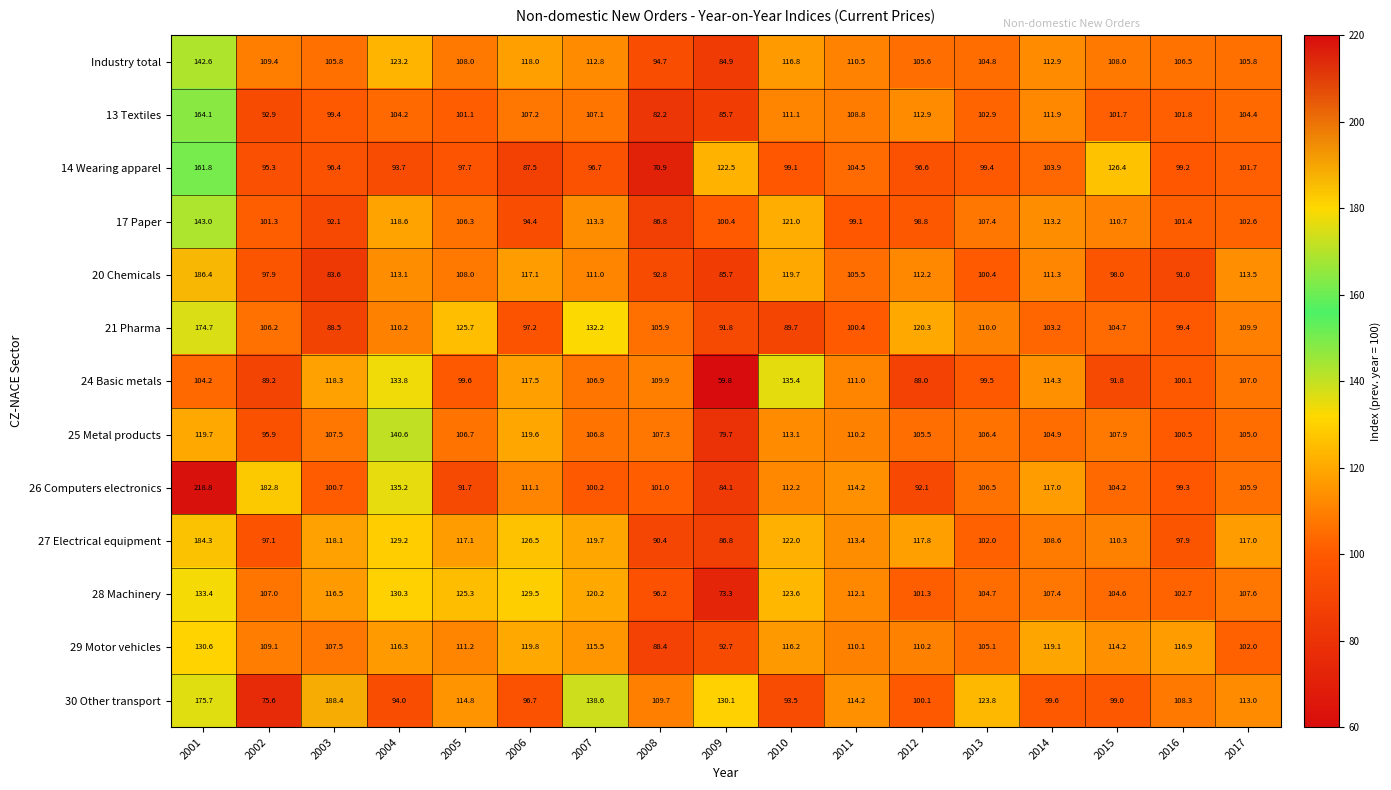

At which category is the sum across all series the highest?

2001